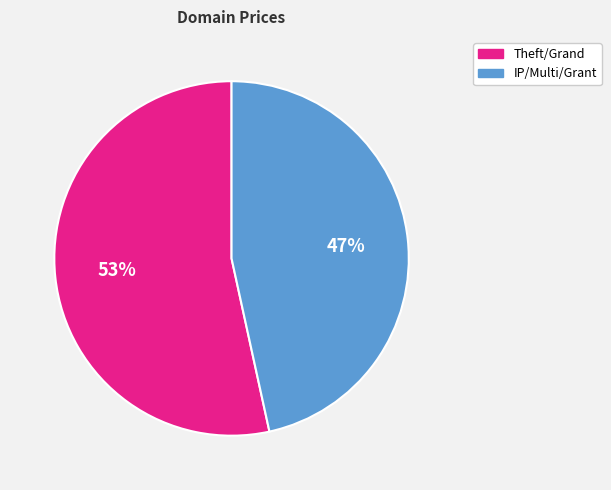

Is there a majority slice in this chart?

Yes